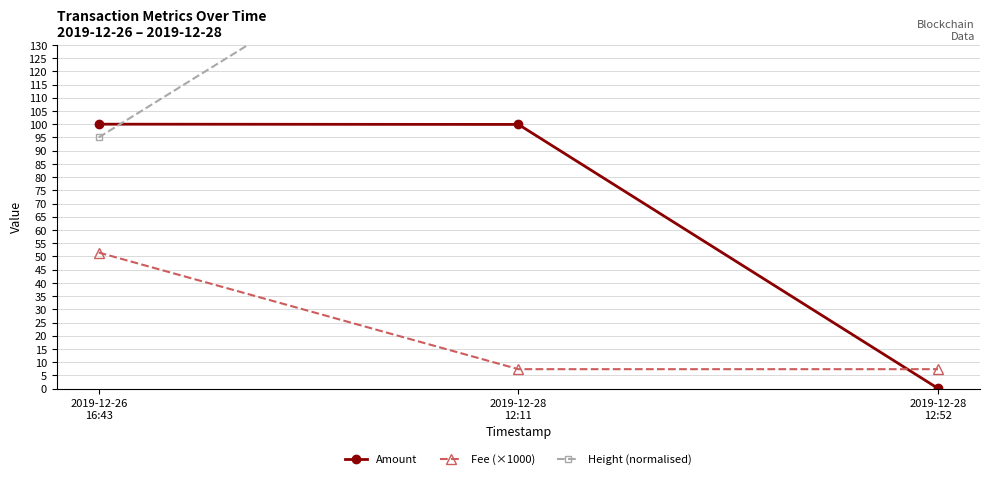

What are all the series names shown in the legend?

Amount, Fee (×1000), Height (normalised)